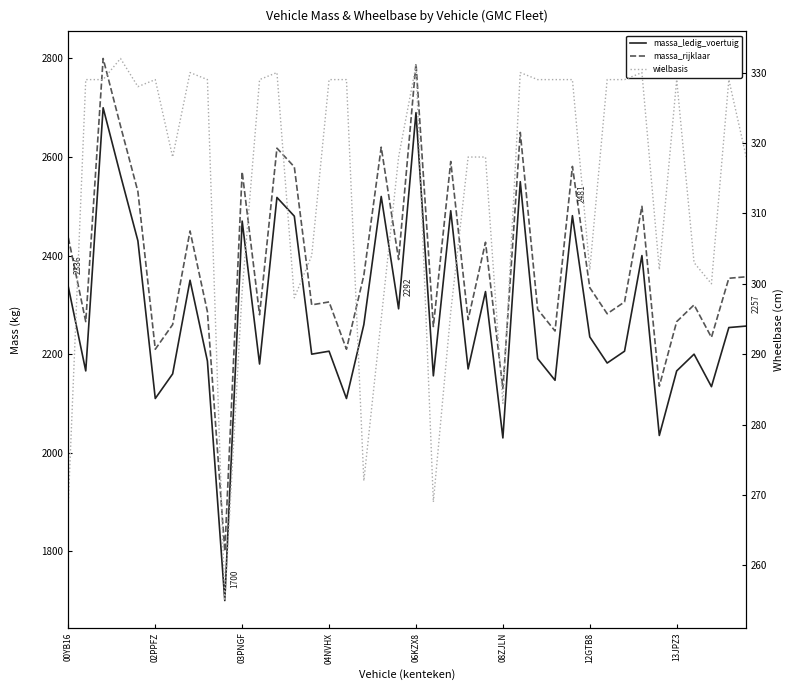

At how many categories does at least one series exceed 1178?

40